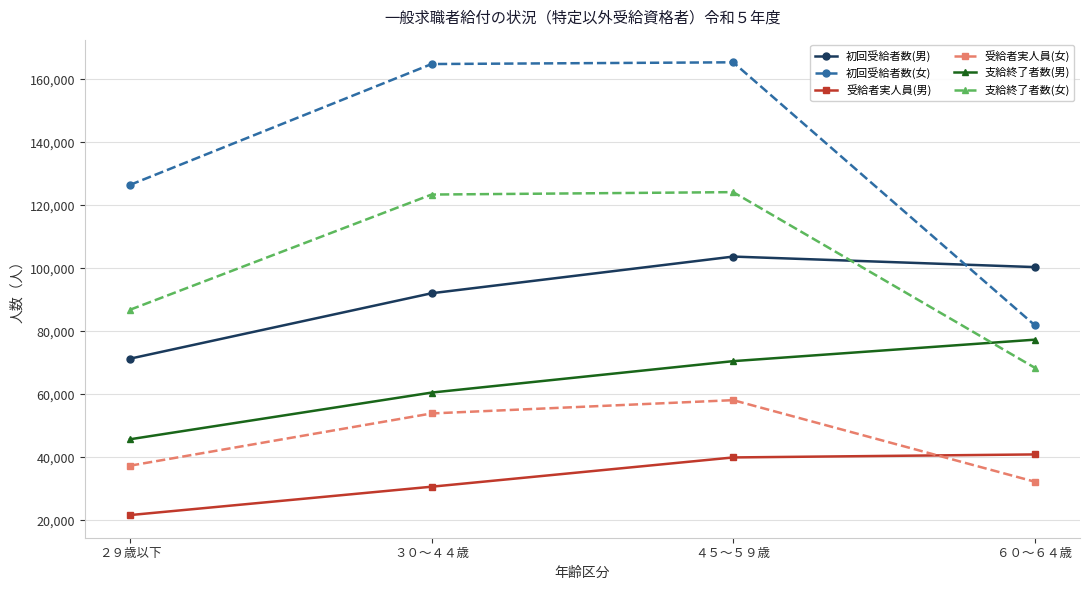

List the labels in order of 受給者実人員(女) value, largest first.

４５～５９歳, ３０～４４歳, ２９歳以下, ６０～６４歳